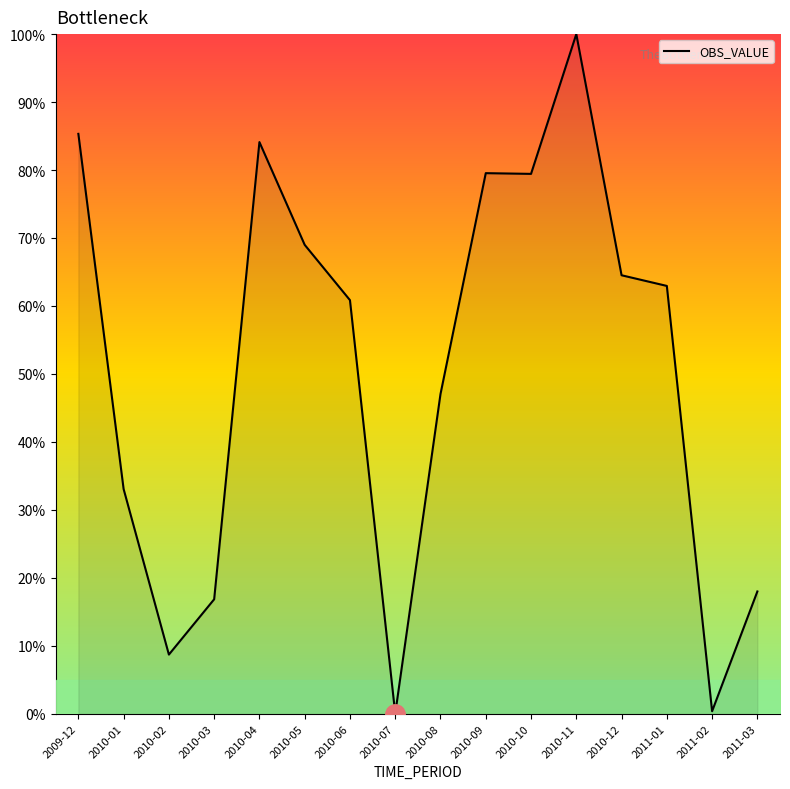

What is the approximate value at 2011-03?

18.0